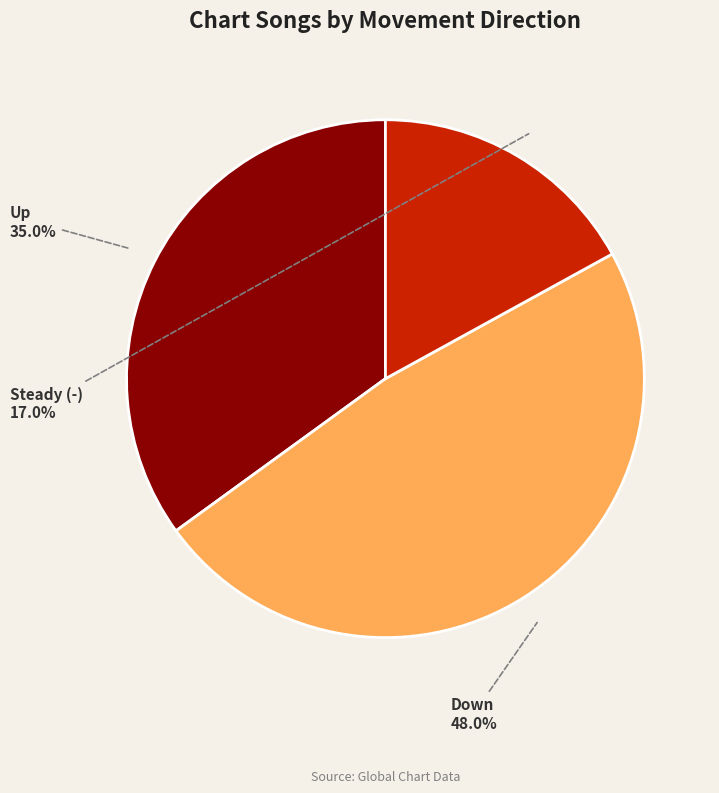

Is there any slice that represents more than half of the pie?

No